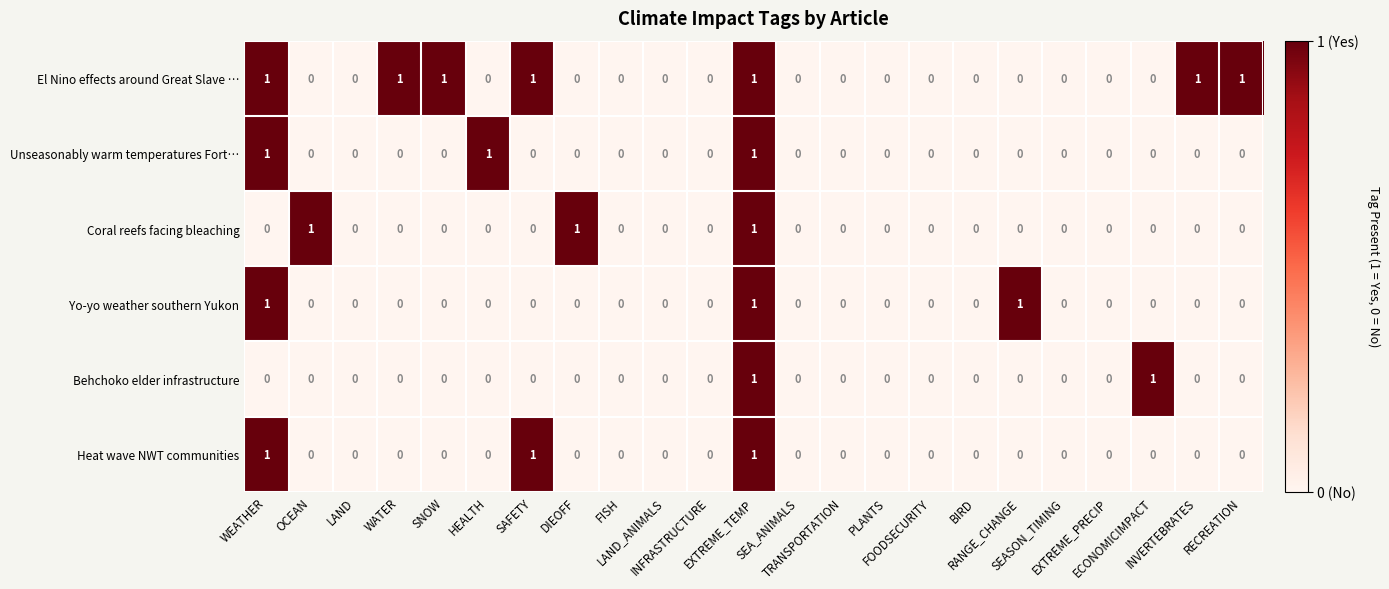

Count the Heat wave NWT communities values in the range 0 to 1.

23